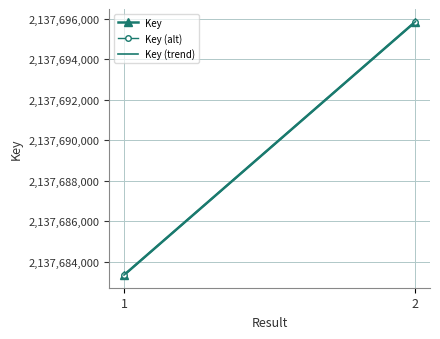

How many categories are shown in the chart?

2